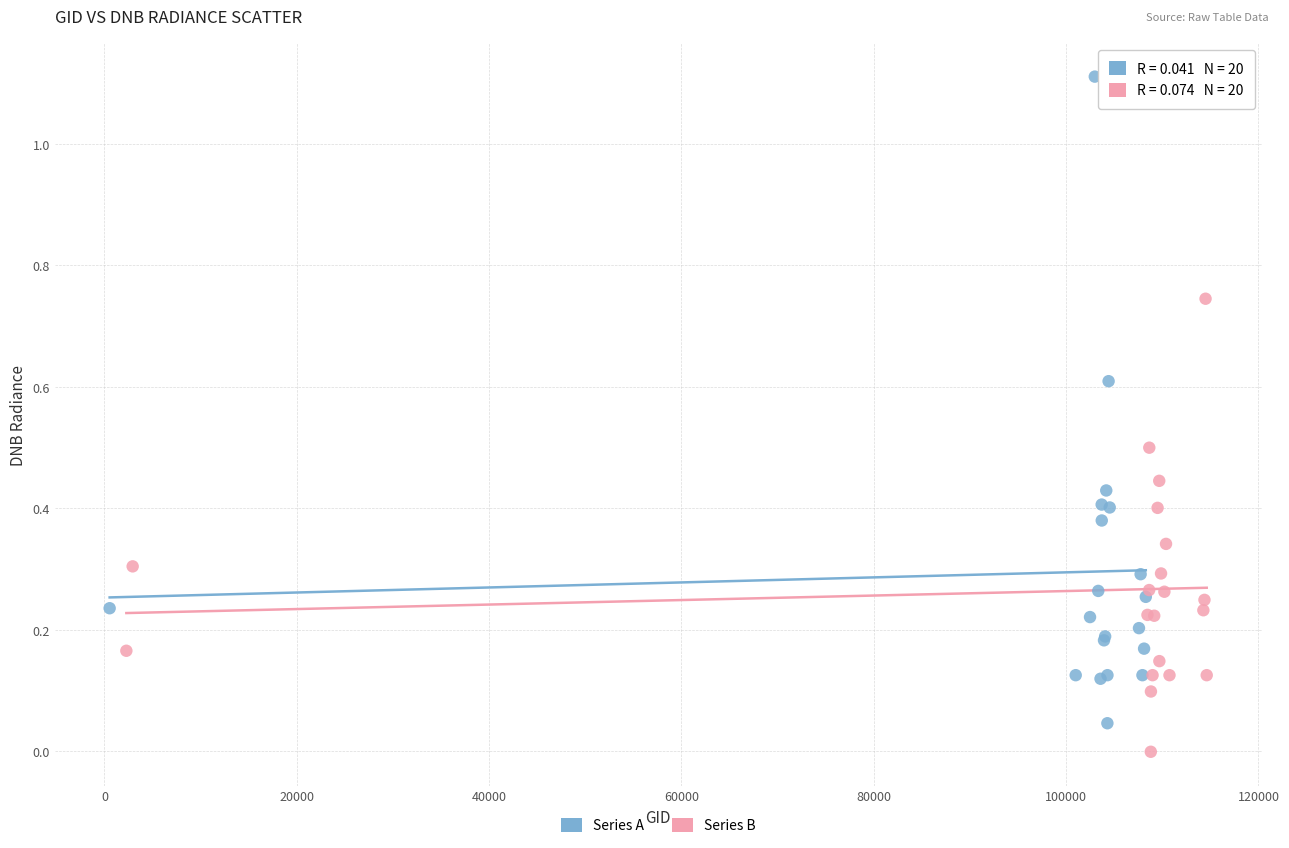

Which series contains the lowest Y value?

Series B